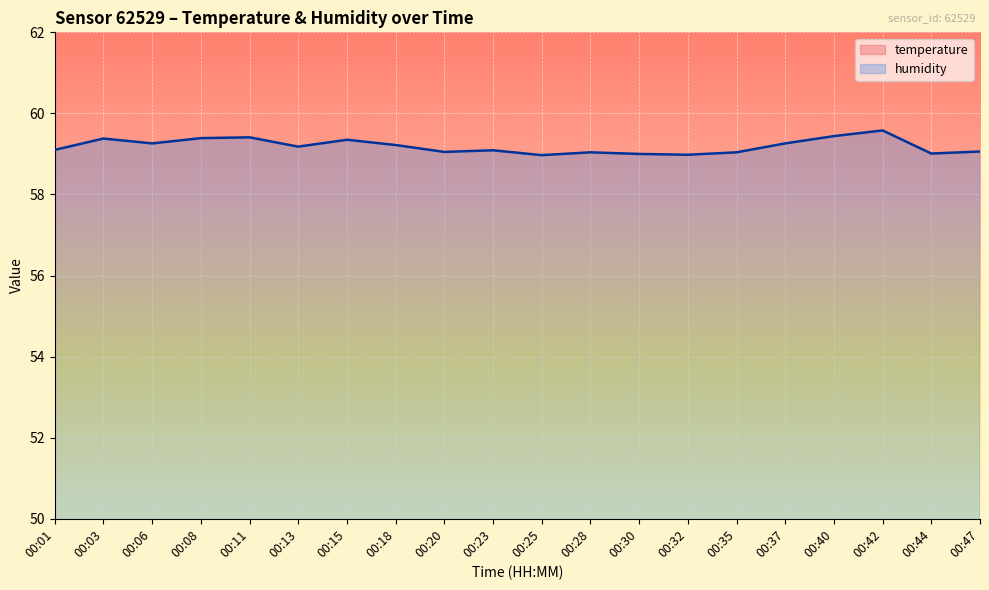

True or false: humidity and temperature cross at least once.

False